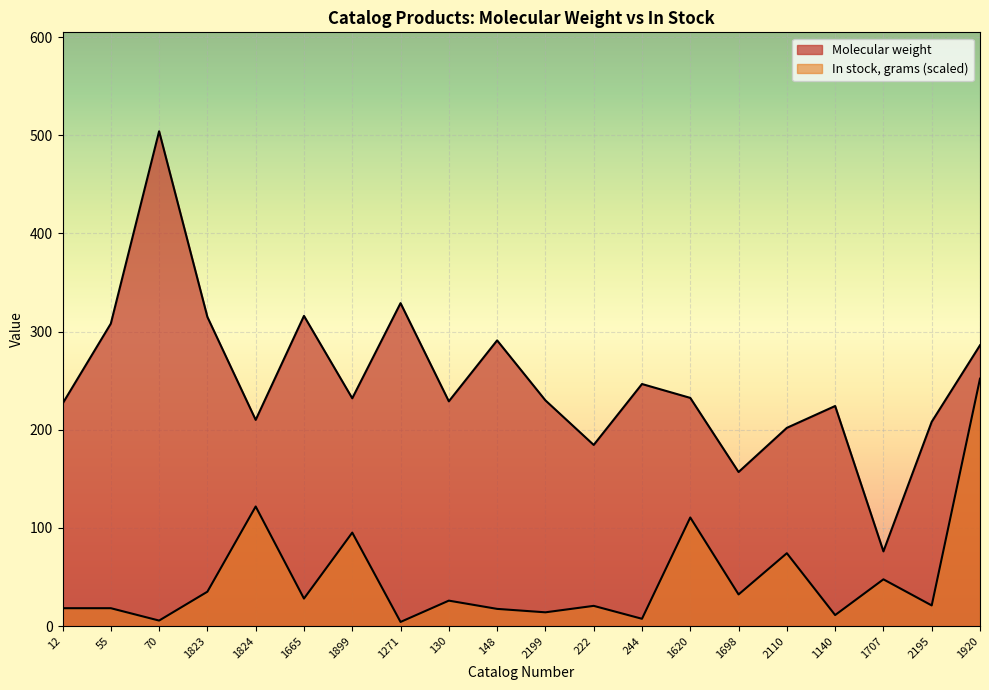

Which has a higher value, 130 or 1920?

1920